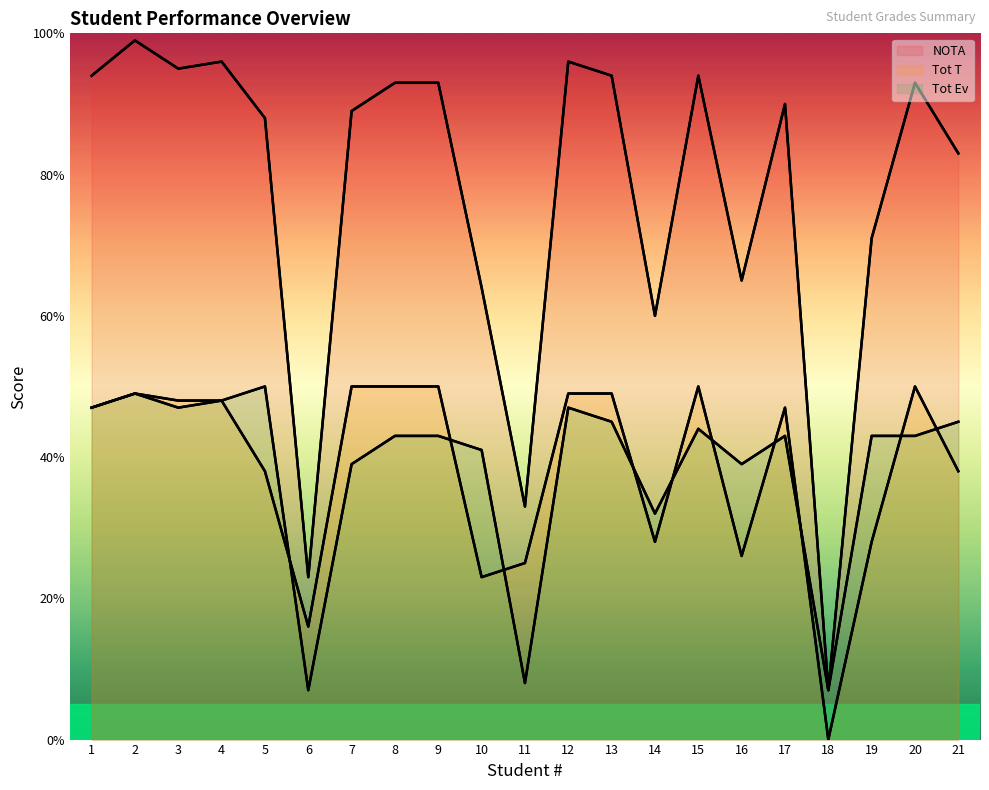

Rank the categories by NOTA value from lowest to highest.

18, 6, 11, 14, 10, 16, 19, 21, 5, 7, 17, 8, 9, 20, 1, 13, 15, 3, 4, 12, 2